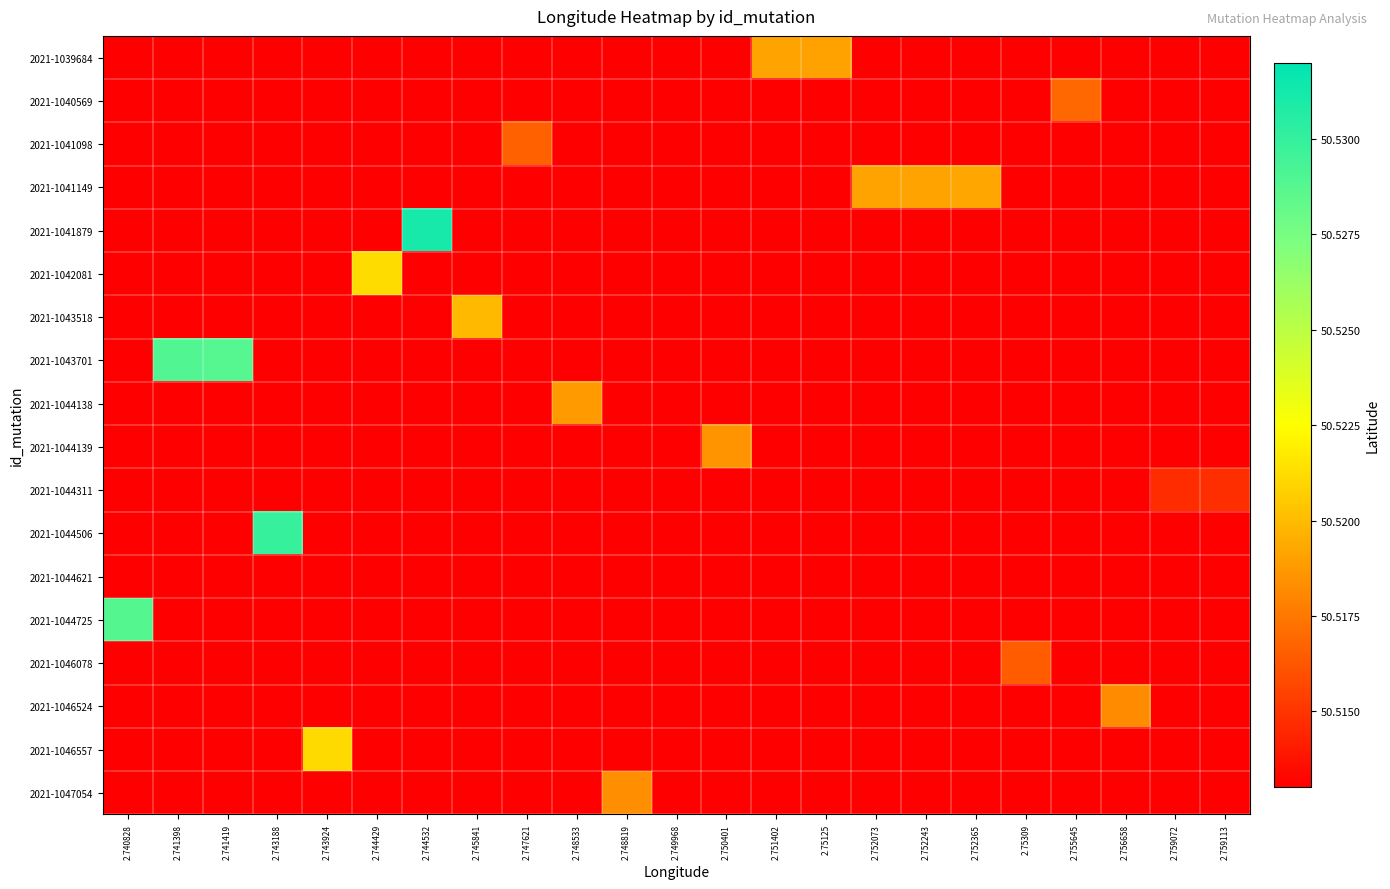

Which series has the largest total across all categories?

2021-1043701